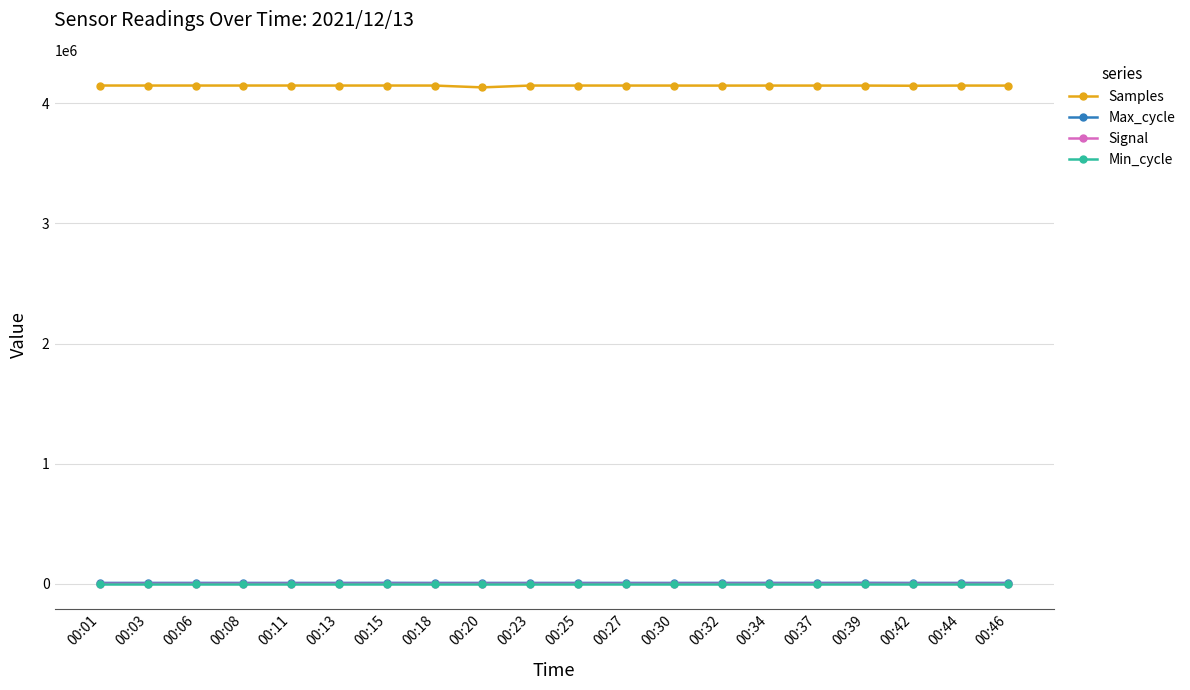

True or false: Signal and Samples intersect in this chart.

False